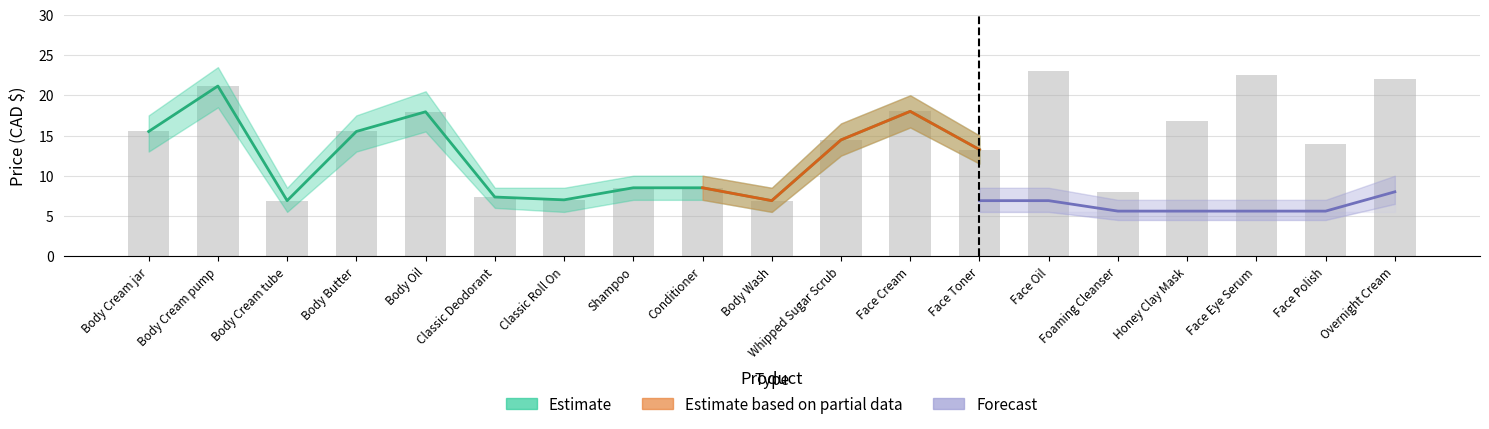

Is it true that the value at Overnight Cream is 22.0?

True